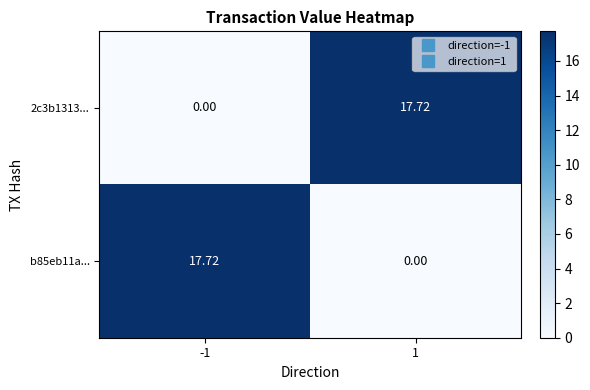

Is the value of 2c3b1313... at 1 greater than the value of b85eb11a... at 1?

Yes